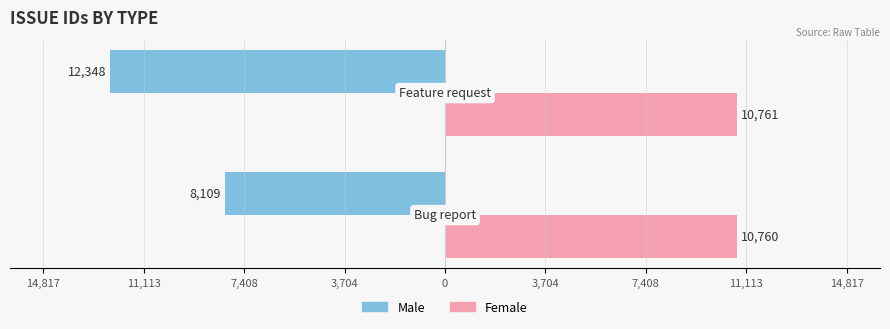

What are all the series names shown in the legend?

Male, Female